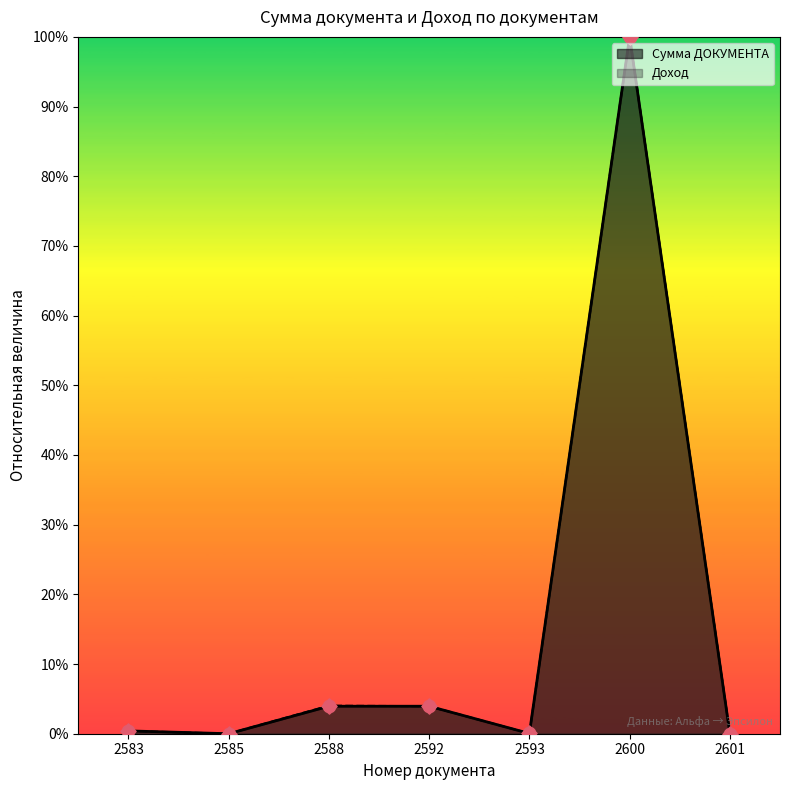

Which series has the widest spread of Y values?

Сумма ДОКУМЕНТА